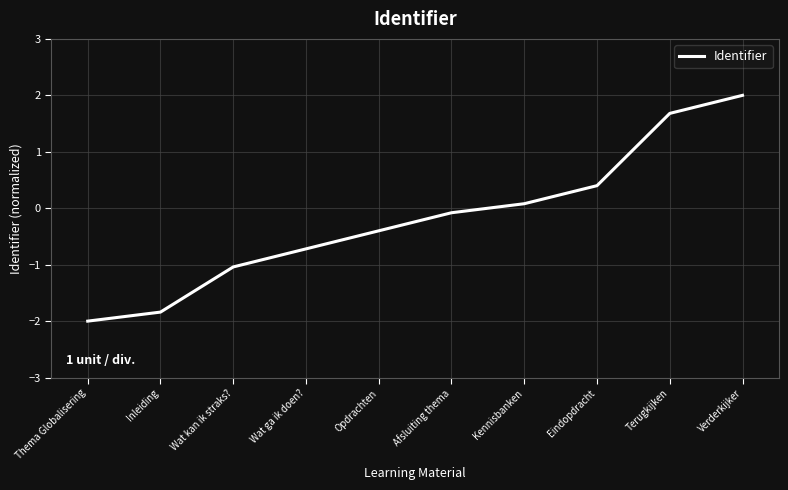

What is the sum of all values?

-1.9